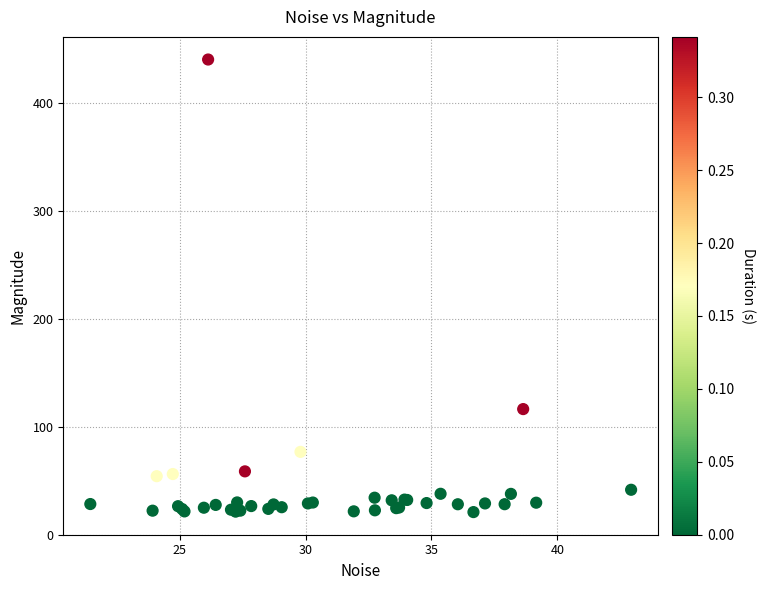

What Y value in the scatter plot is closest to 230?

116.2